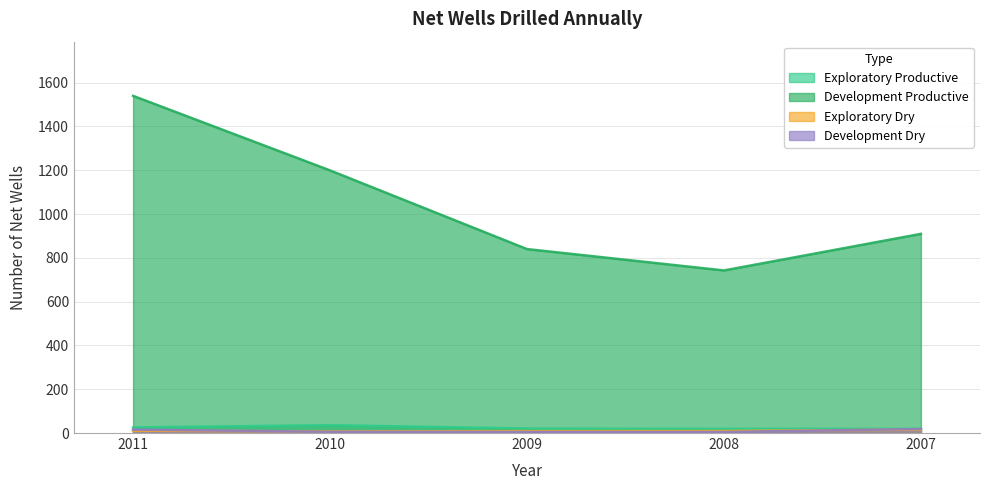

Where is the first local maximum for Exploratory Productive?

2010